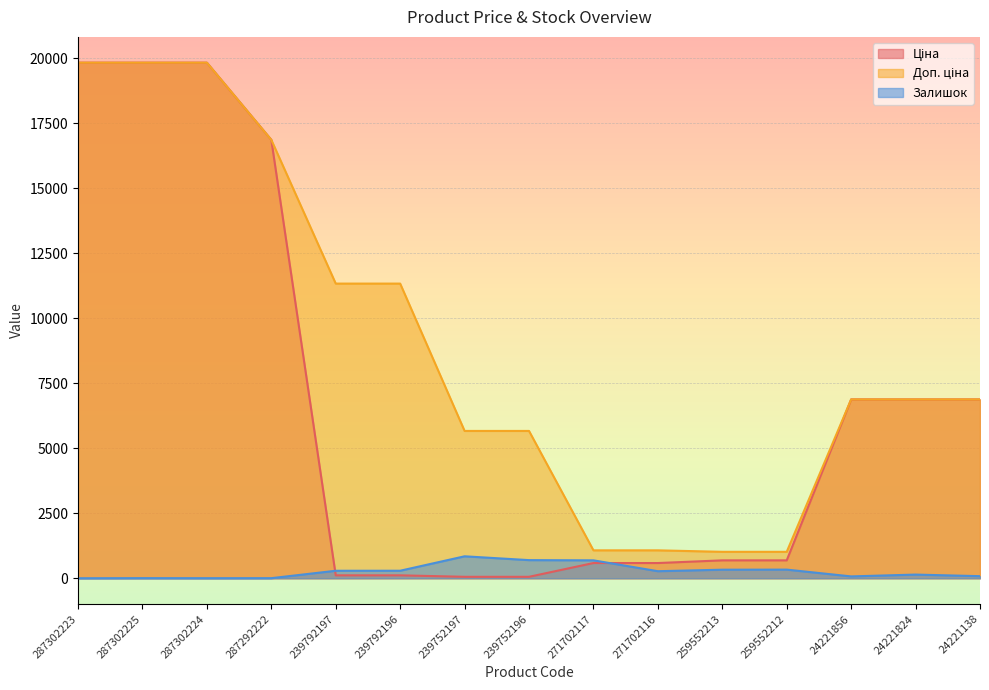

True or false: Ціна and Доп. ціна intersect in this chart.

False